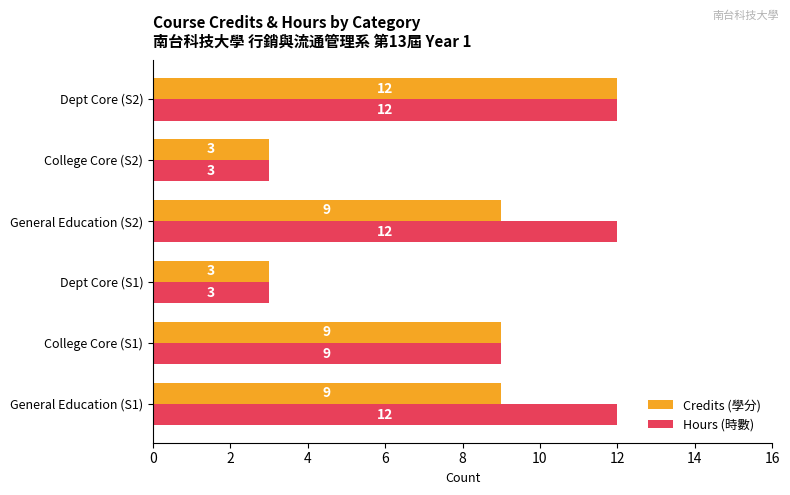

Count the number of data series in this chart.

2